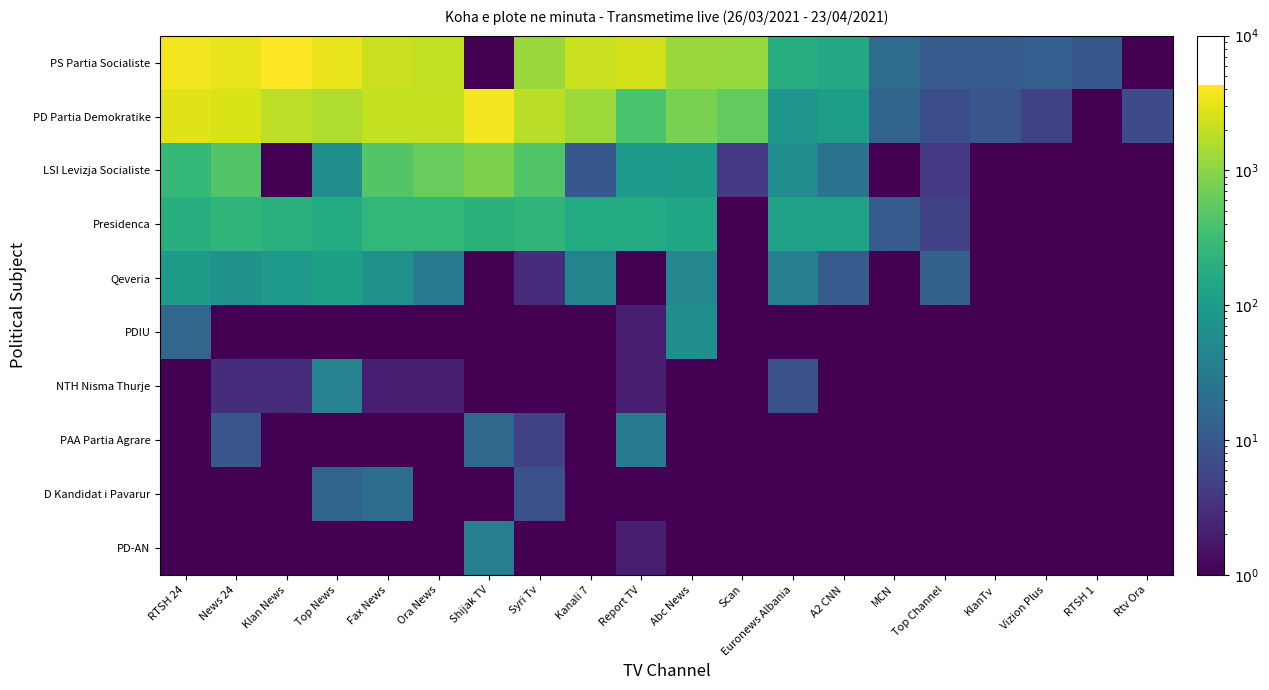

What is the minimum value shown in the chart?

0.1